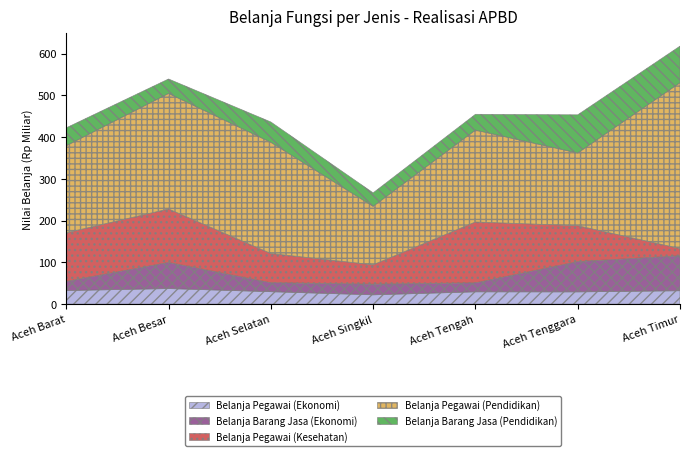

Which series has the largest range (max minus min)?

Belanja Pegawai (Pendidikan)